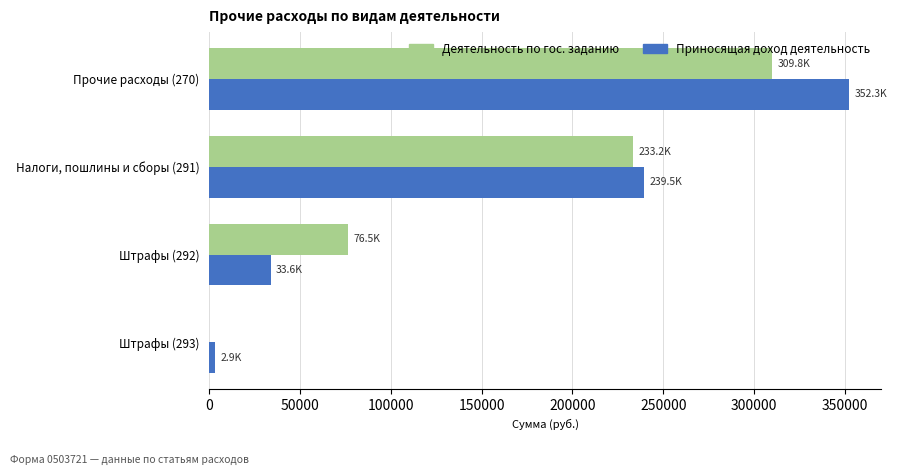

Which series changed the most between Прочие расходы (270) and Штрафы (293)?

Приносящая доход деятельность